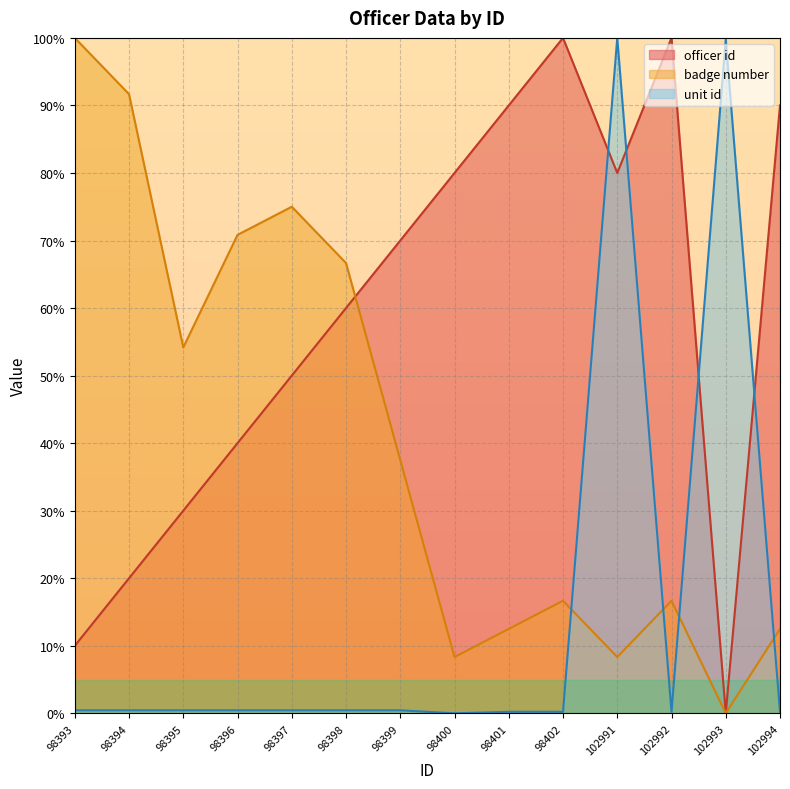

What is the difference between the second highest and second lowest values in the badge number series?

83.3